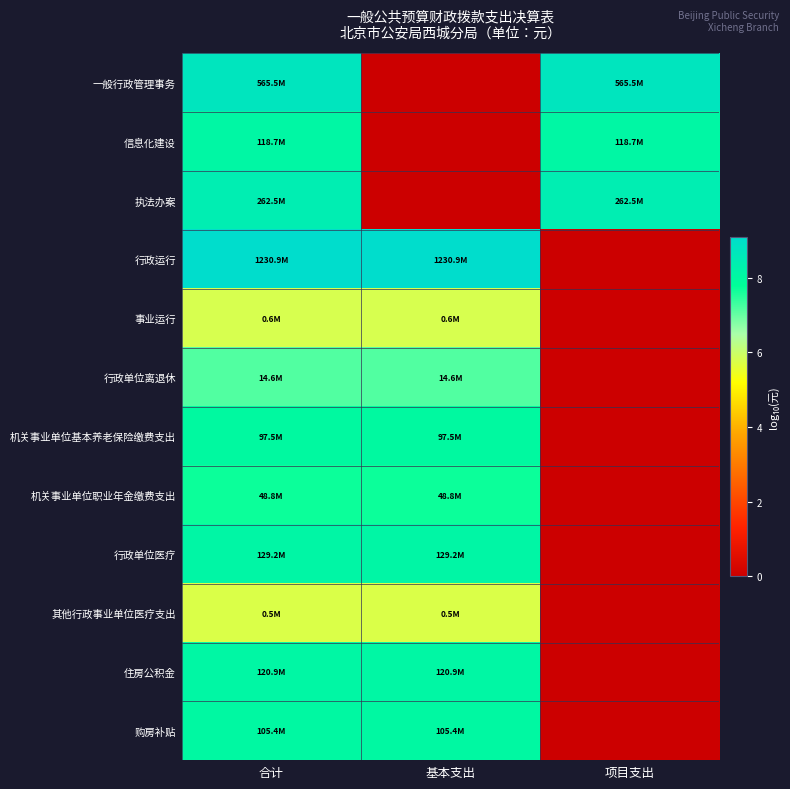

Reading left to right, transcribe all the data shown in this chart.

一般行政管理事务: 合计=8.8	基本支出=0.0	项目支出=8.8
信息化建设: 合计=8.1	基本支出=0.0	项目支出=8.1
执法办案: 合计=8.4	基本支出=0.0	项目支出=8.4
行政运行: 合计=9.1	基本支出=9.1	项目支出=0.0
事业运行: 合计=5.8	基本支出=5.8	项目支出=0.0
行政单位离退休: 合计=7.2	基本支出=7.2	项目支出=0.0
机关事业单位基本养老保险缴费支出: 合计=8.0	基本支出=8.0	项目支出=0.0
机关事业单位职业年金缴费支出: 合计=7.7	基本支出=7.7	项目支出=0.0
行政单位医疗: 合计=8.1	基本支出=8.1	项目支出=0.0
其他行政事业单位医疗支出: 合计=5.7	基本支出=5.7	项目支出=0.0
住房公积金: 合计=8.1	基本支出=8.1	项目支出=0.0
购房补贴: 合计=8.0	基本支出=8.0	项目支出=0.0